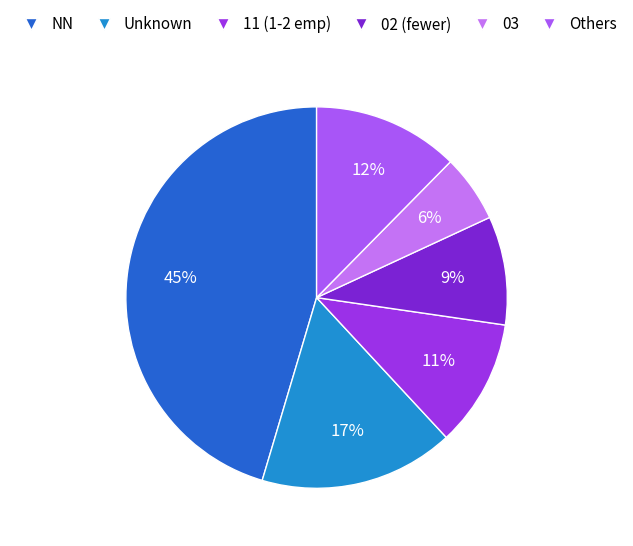

Does any single category account for the majority?

No